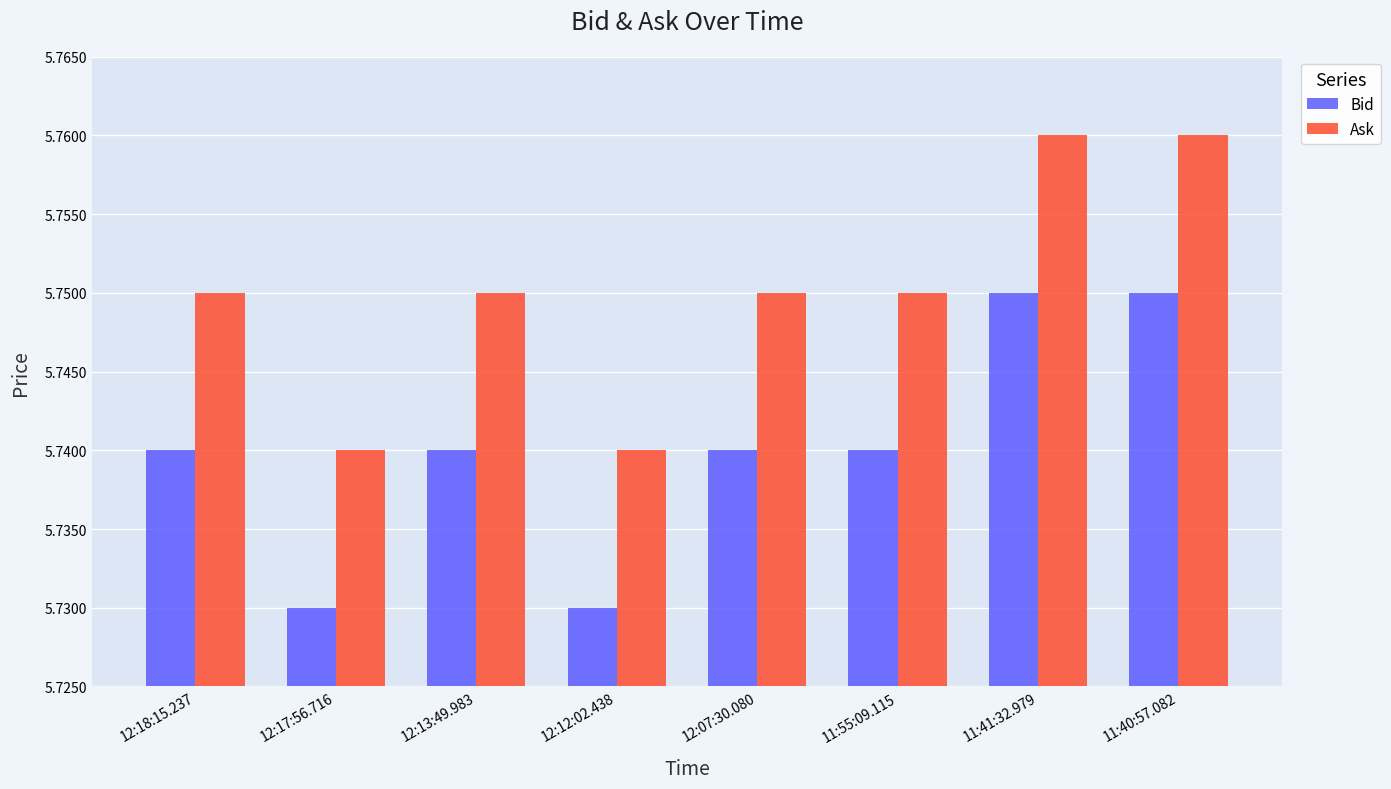

What is the sum of the Bid values at 11:55:09.115 and 12:12:02.438?

11.5